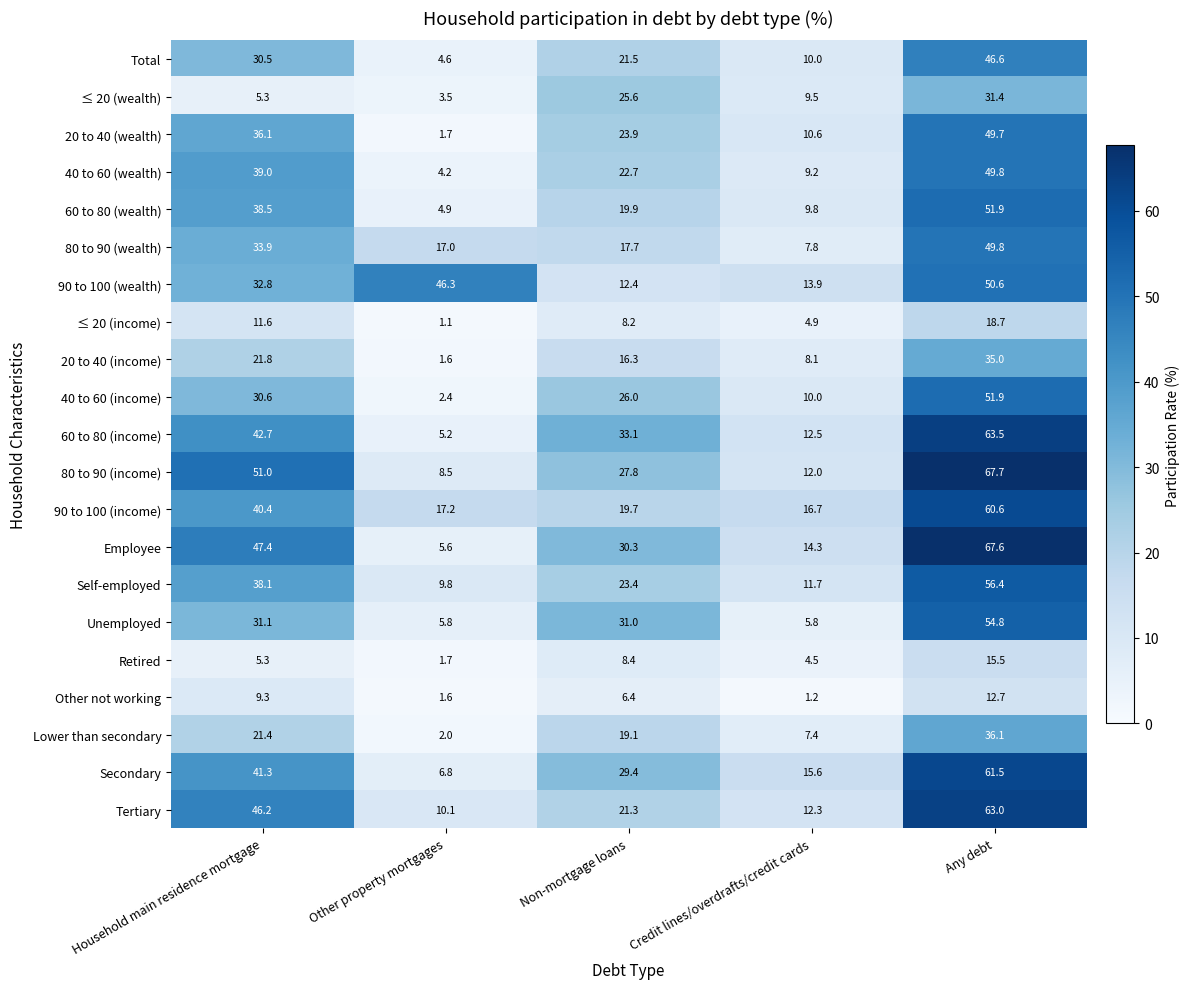

What is the smallest value displayed?

1.1